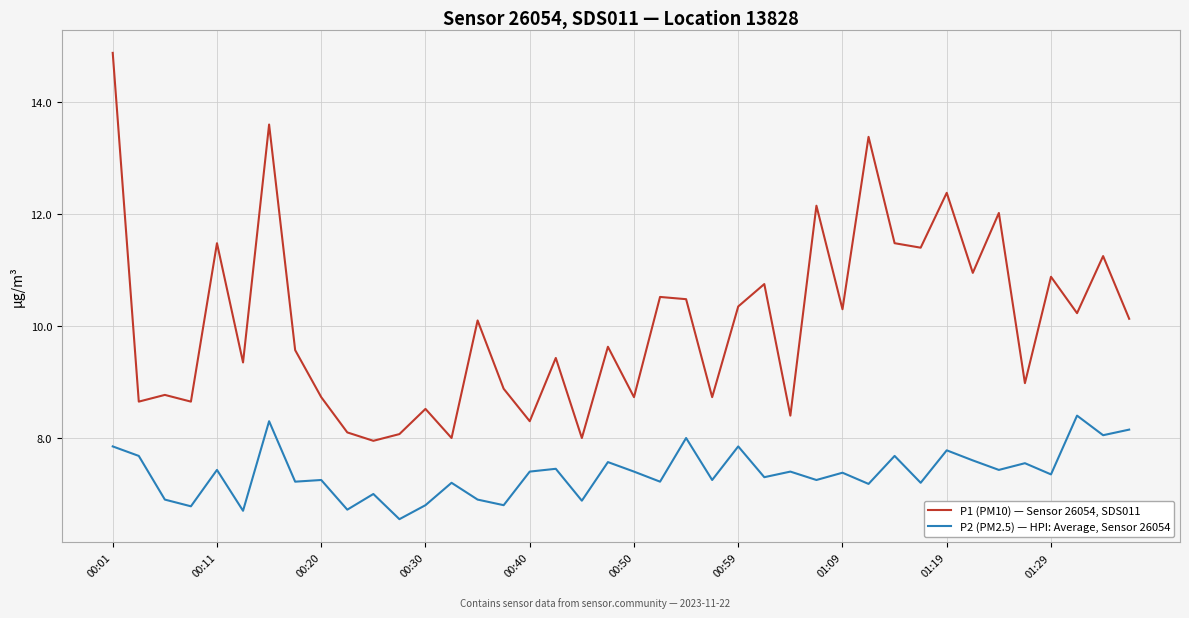

Rank the series by their maximum value, from lowest to highest.

P2 (PM2.5) — HPI: Average, Sensor 26054, P1 (PM10) — Sensor 26054, SDS011